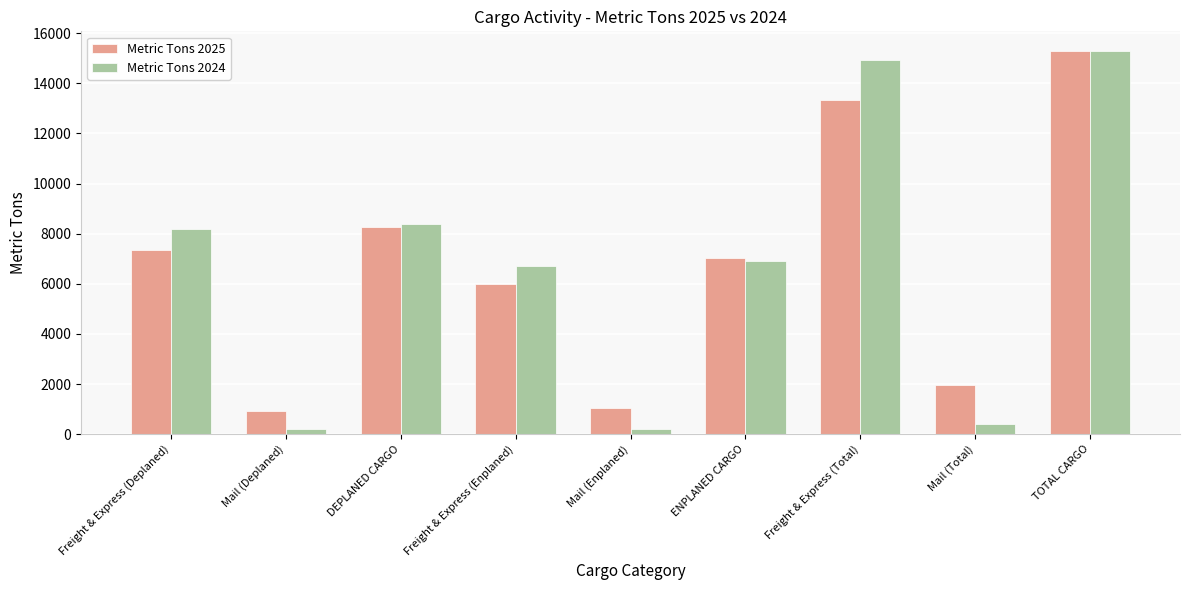

What is the label of the 7th bar from the right?

DEPLANED CARGO